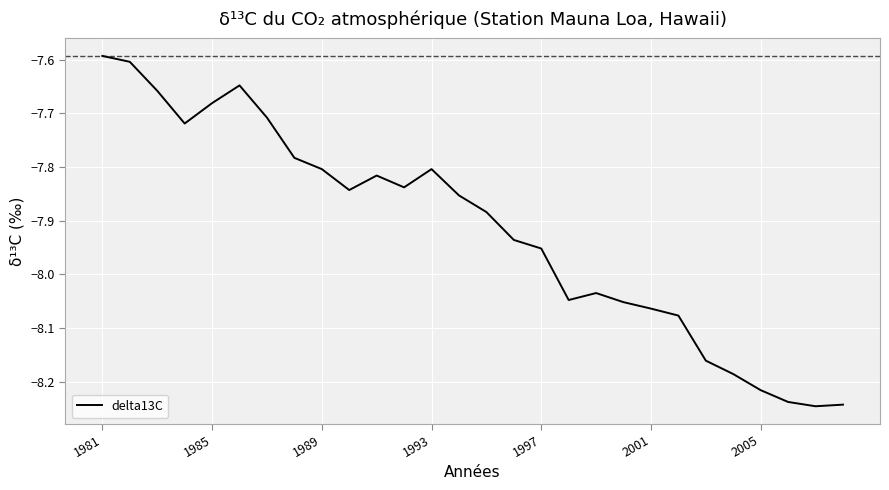

What is the difference between the maximum and minimum values?

0.7